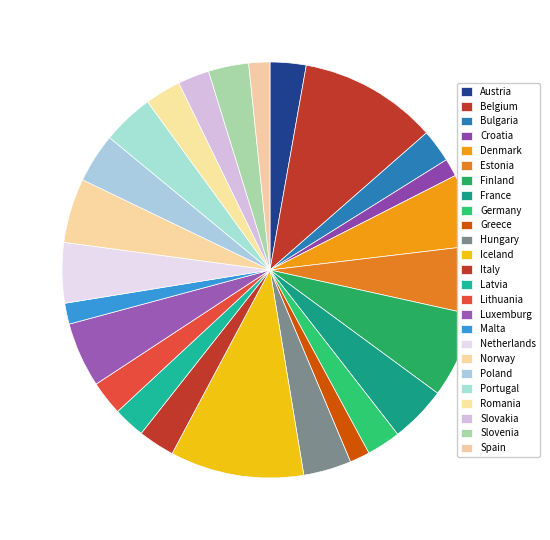

To the nearest percent, what is the average slice percentage?

4%